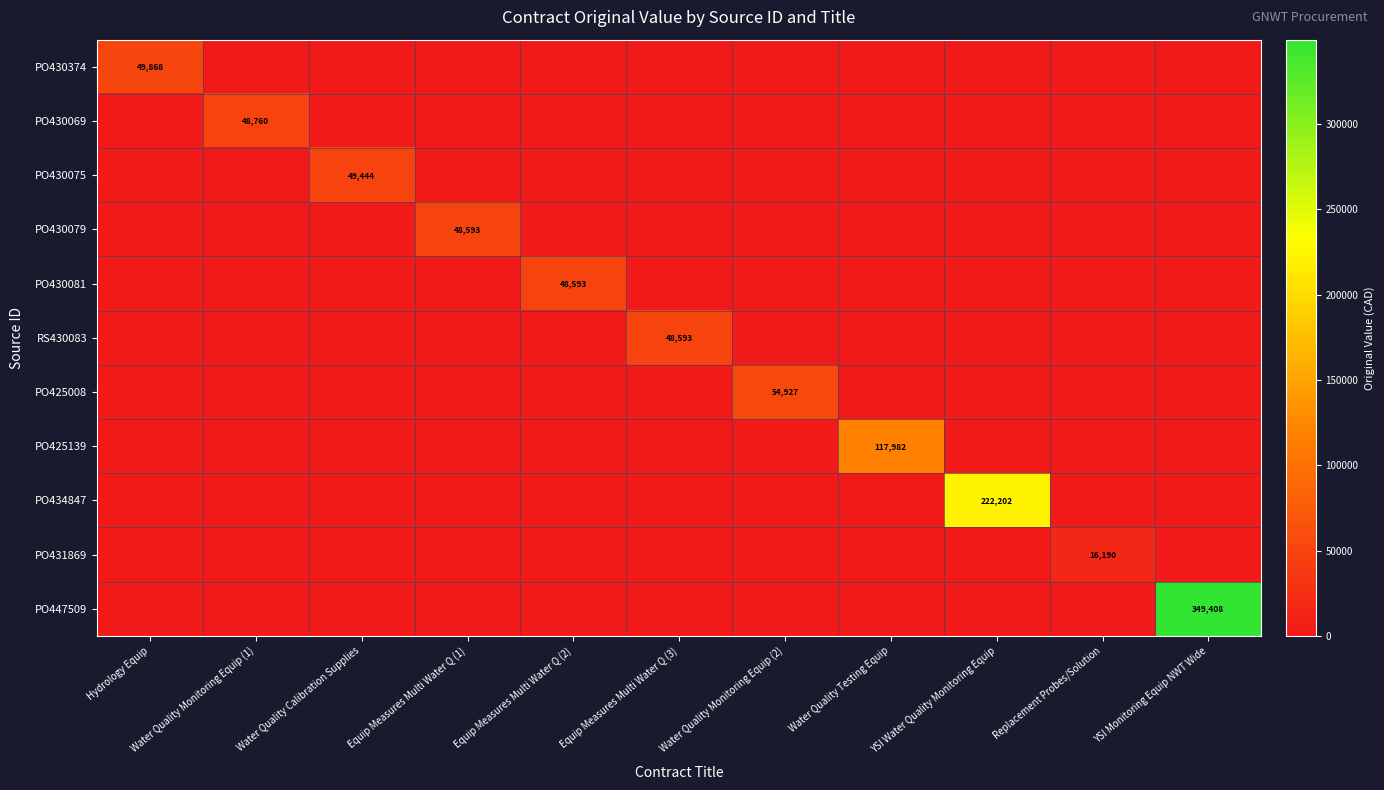

Is it true that PO430079 equals 48593 at Equip Measures Multi Water Q (1)?

True